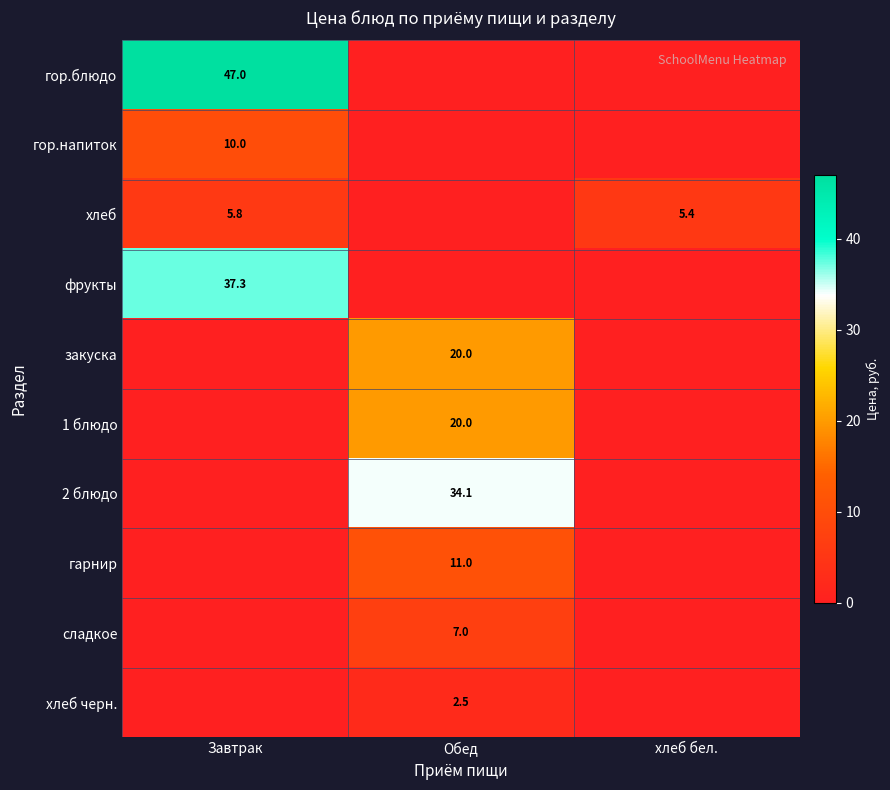

Where is гор.напиток nearest to the value 4?

Обед